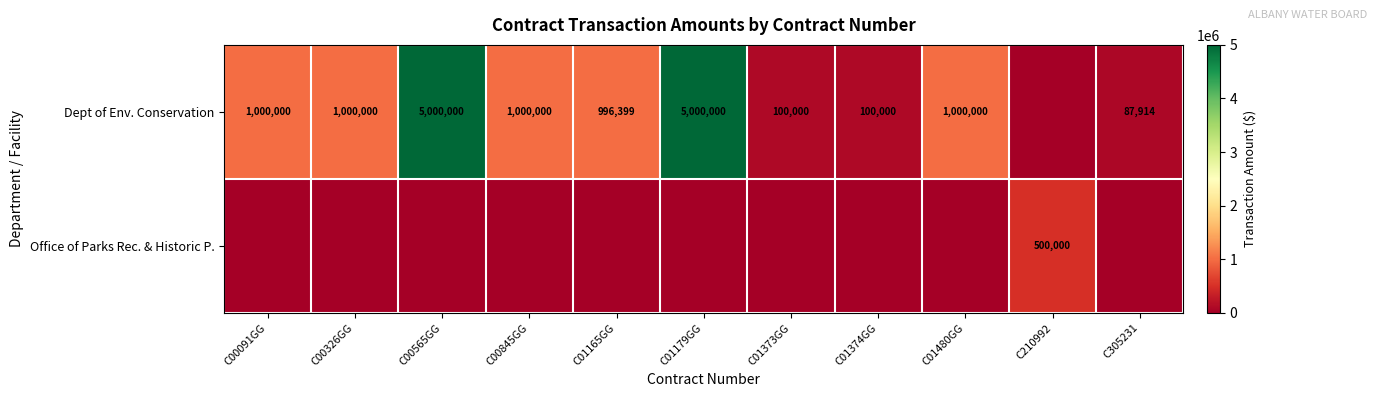

True or false: Dept of Env. Conservation has a value of 5000000 at C00565GG.

True